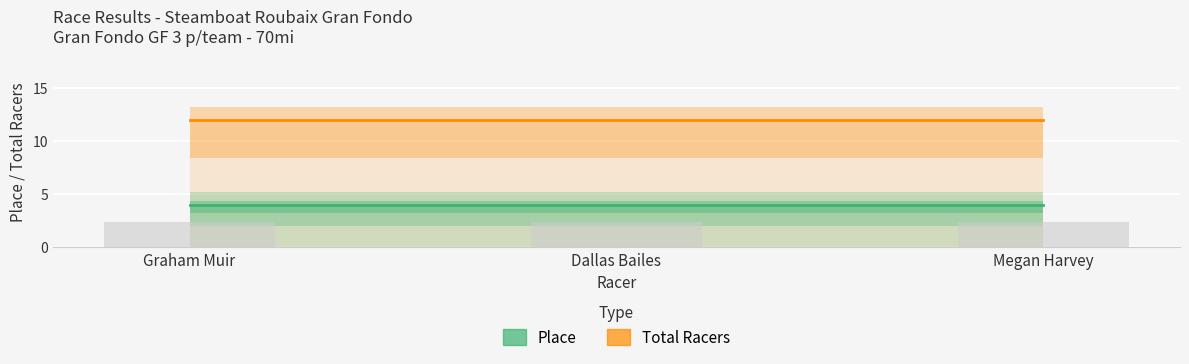

At which label is Total Racers closest to 12?

Graham Muir